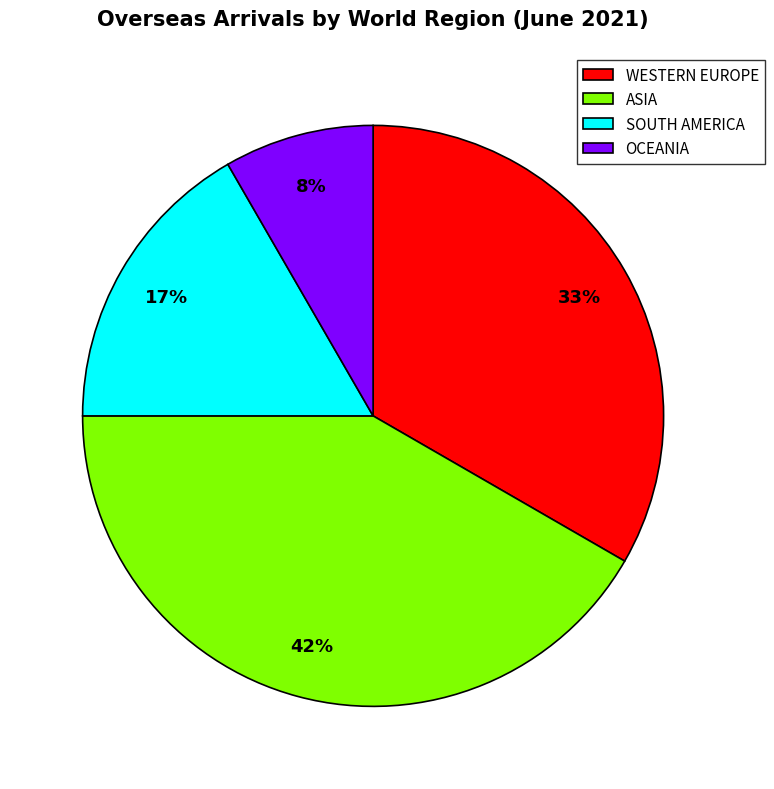

Count the number of slices in the pie.

4